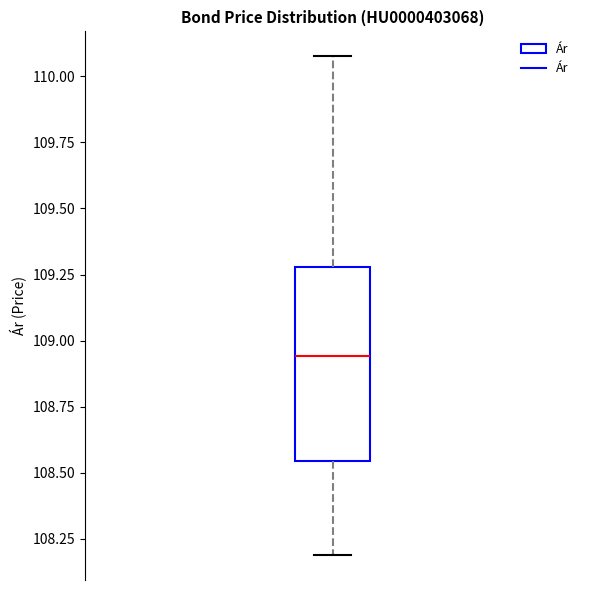

Where is the lower edge of the box on the y-axis? The values are not printed on the chart, so give them approximately, as read against the axis.

108.55